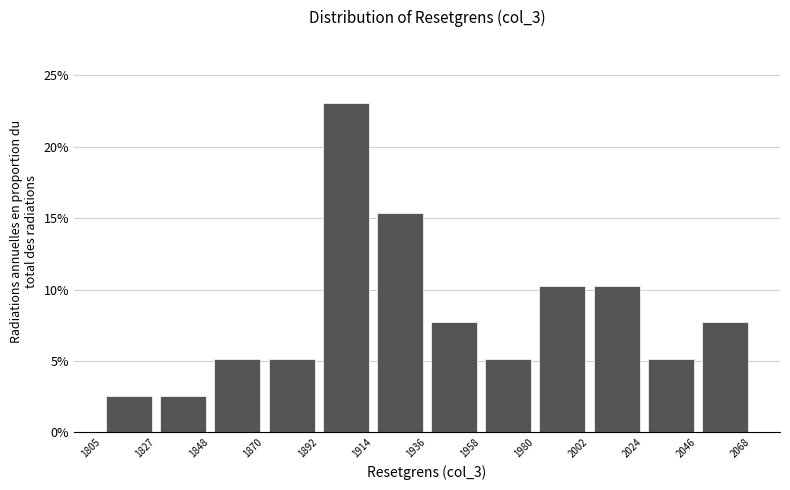

Reading left to right, list every bar in this chart as the range it spans on the x-axis followed by its height. The values are not printed on the chart, so give them approximately, as read against the axis.

1805 to 1827: 2.5
1827 to 1848: 2.5
1848 to 1870: 5.0
1870 to 1892: 5.0
1892 to 1914: 23.0
1914 to 1936: 15.5
1936 to 1958: 7.5
1958 to 1980: 5.0
1980 to 2002: 10.5
2002 to 2024: 10.5
2024 to 2046: 5.0
2046 to 2068: 7.5